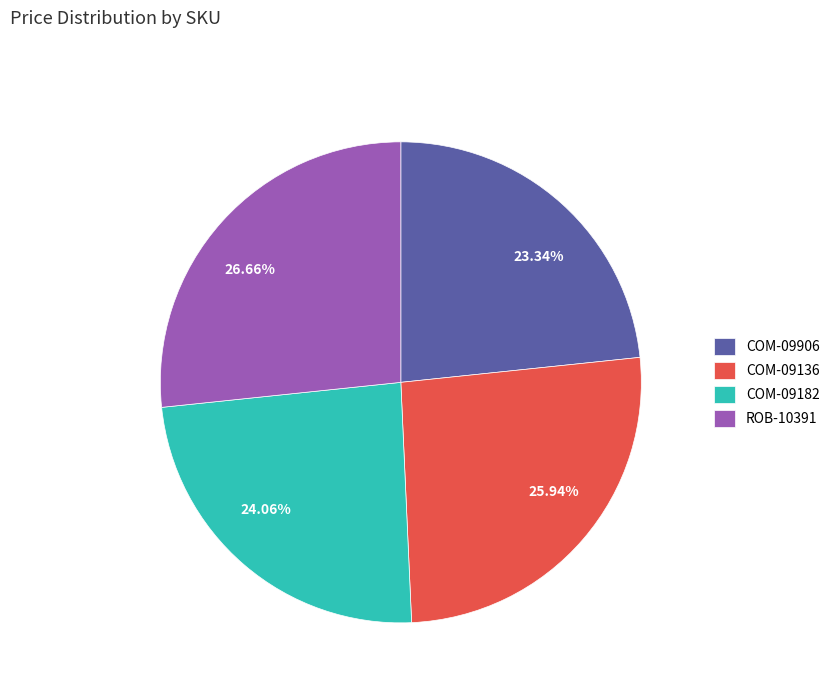

Is there any slice that represents more than half of the pie?

No